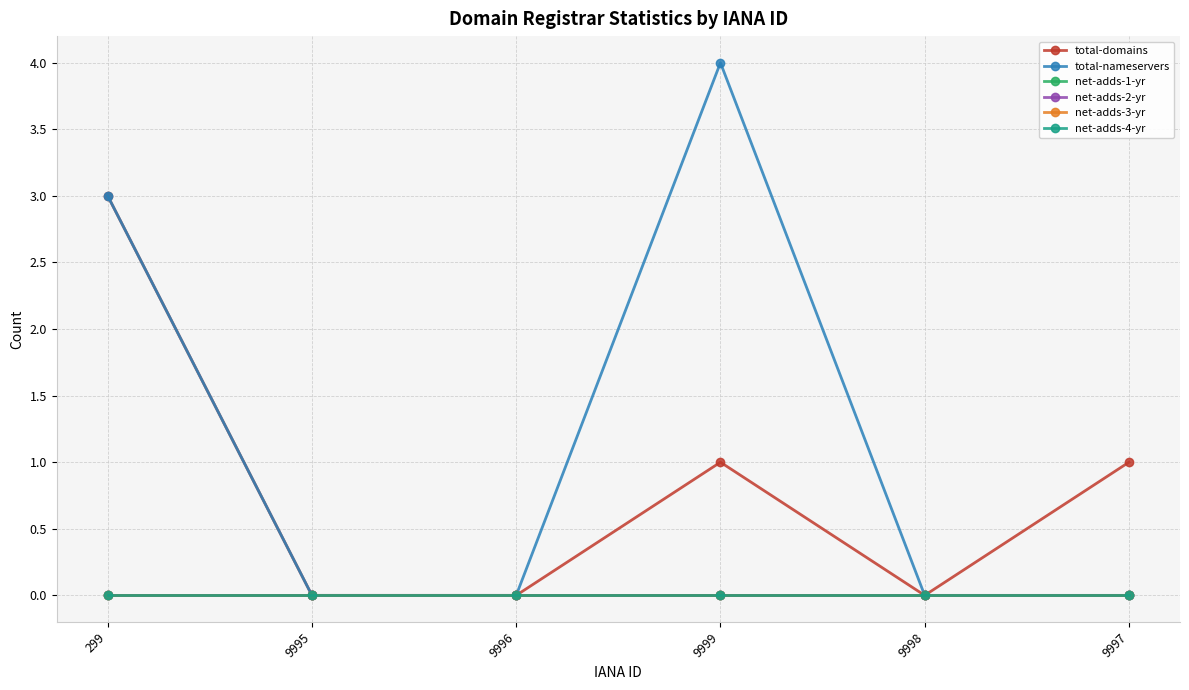

Is this an area chart (filled region under the line)?

No